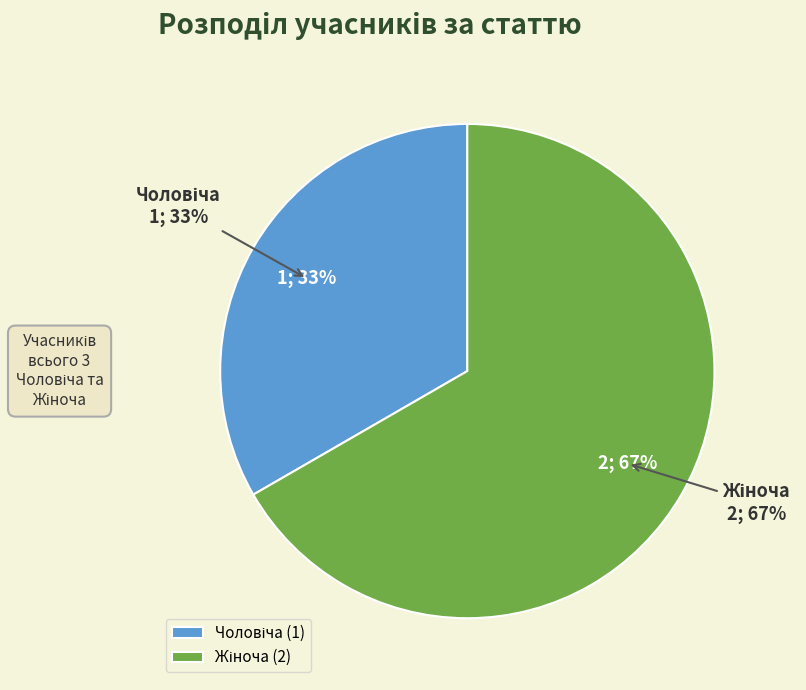

Is there any slice that represents more than half of the pie?

Yes